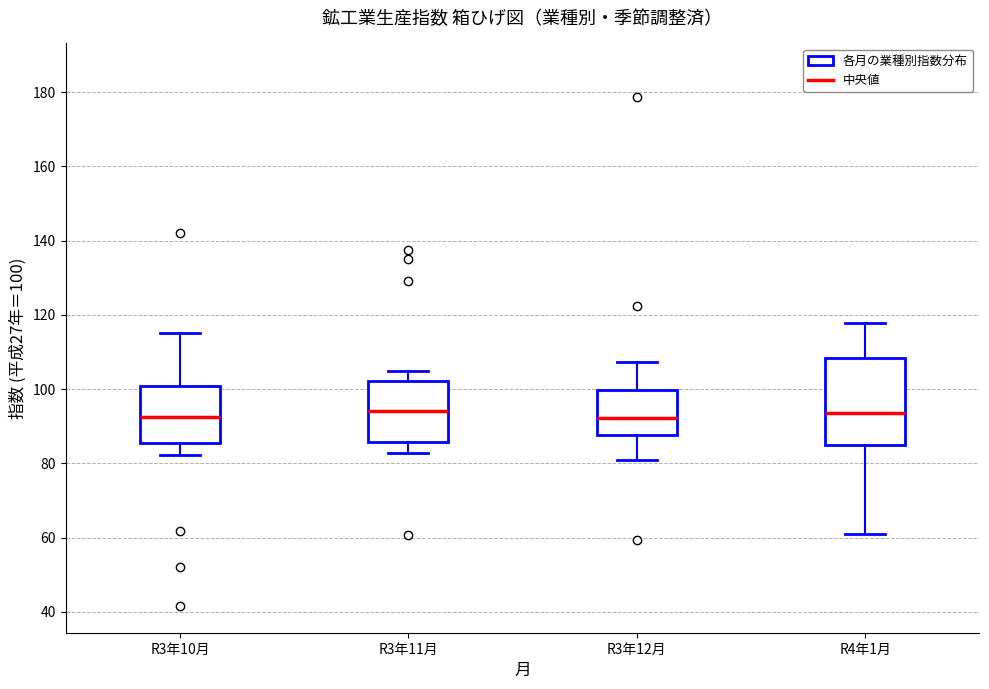

Reading left to right, read every box against the y-axis: the position of its median line, the range the box covers, and the ends of its whiskers. The values are not printed on the chart, so give them approximately, as read against the axis.

R3年10月: median 92, box 86 to 100, whiskers 82 to 116
R3年11月: median 94, box 86 to 102, whiskers 82 to 106
R3年12月: median 92, box 88 to 100, whiskers 82 to 108
R4年1月: median 94, box 84 to 108, whiskers 62 to 118